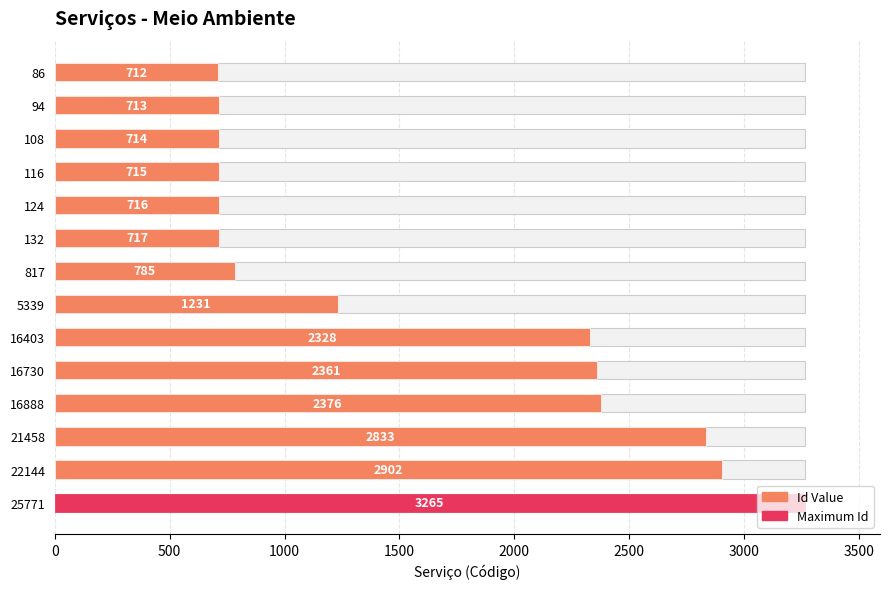

Read the value at 22144, to the nearest 100.

2900